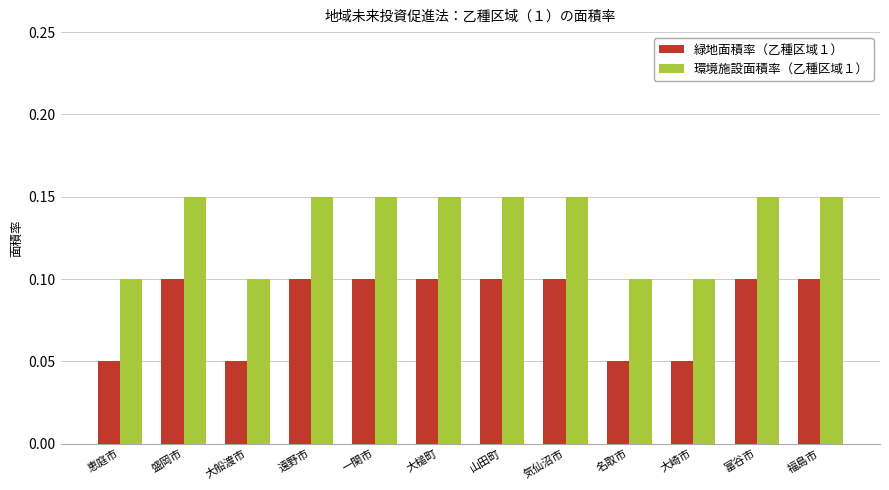

At how many categories does at least one series exceed 0?

12